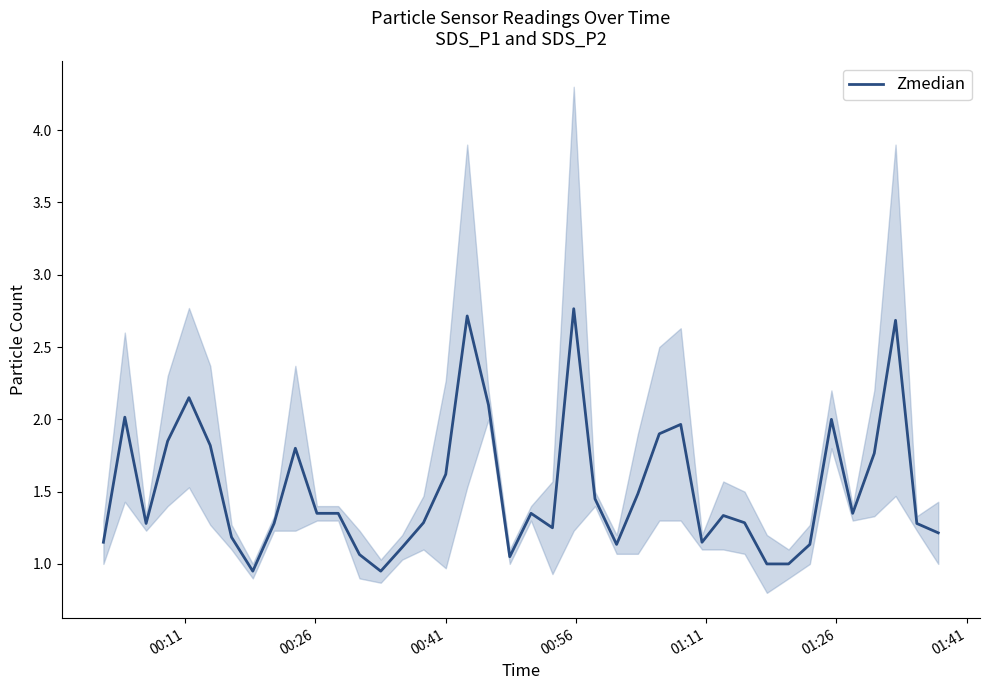

Is it true that the value at 01:41 is 0.4?

False